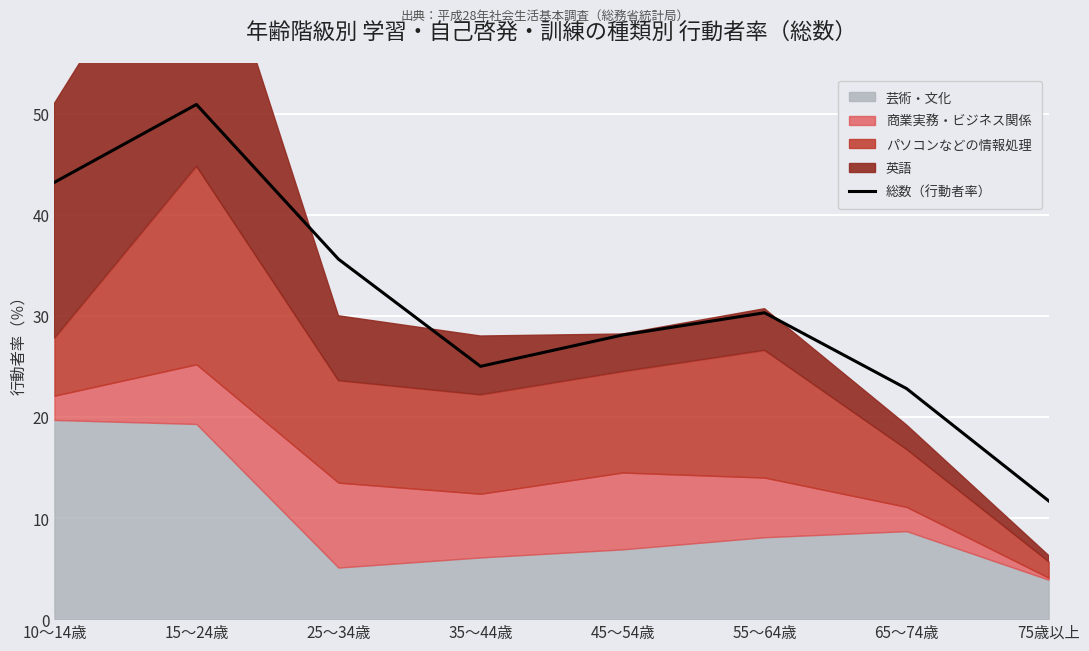

Where does the data first go above 30?

10～14歳